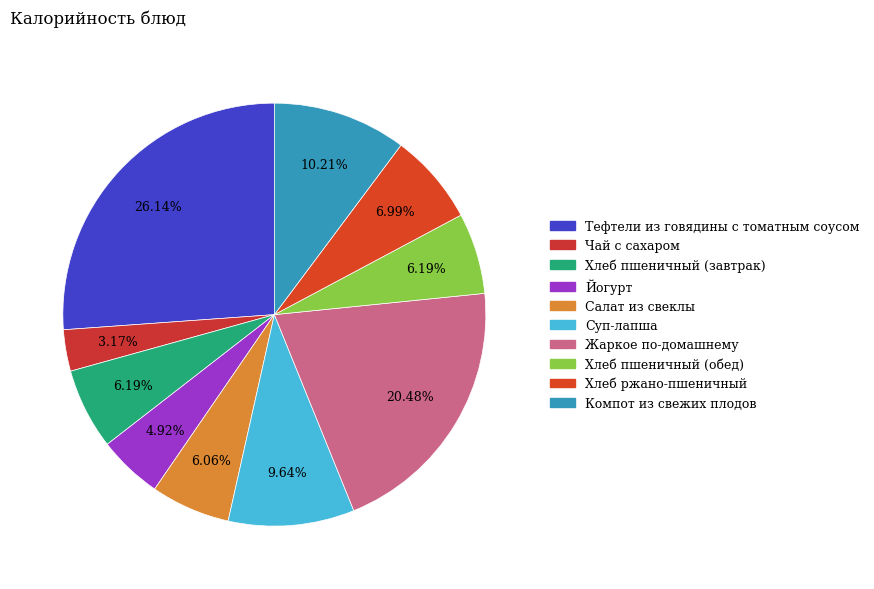

What percentage is the Хлеб пшеничный (завтрак) slice, to the nearest percent?

6%